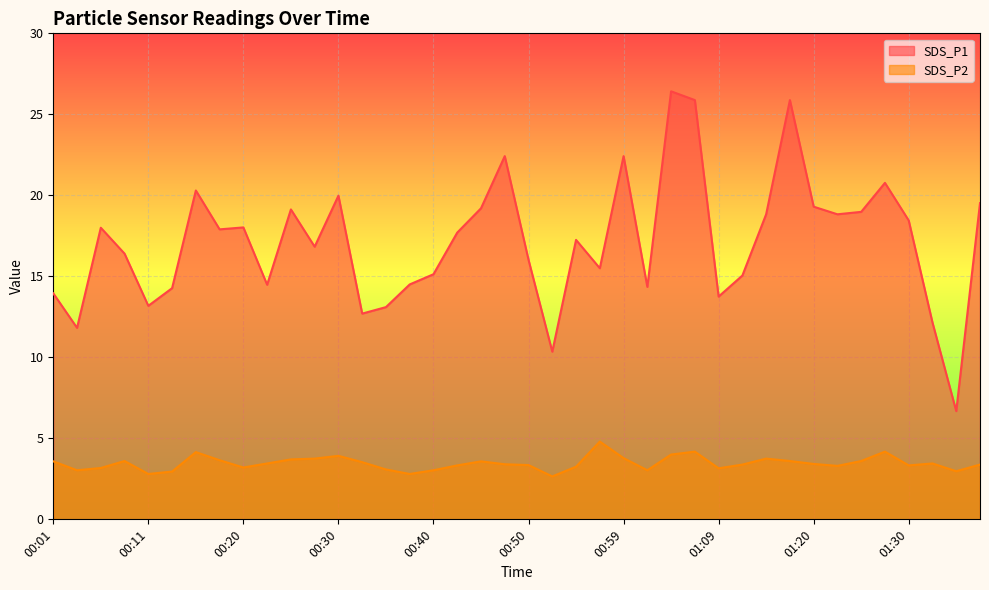

True or false: SDS_P1 has a value of 12.5 at 00:30.

False